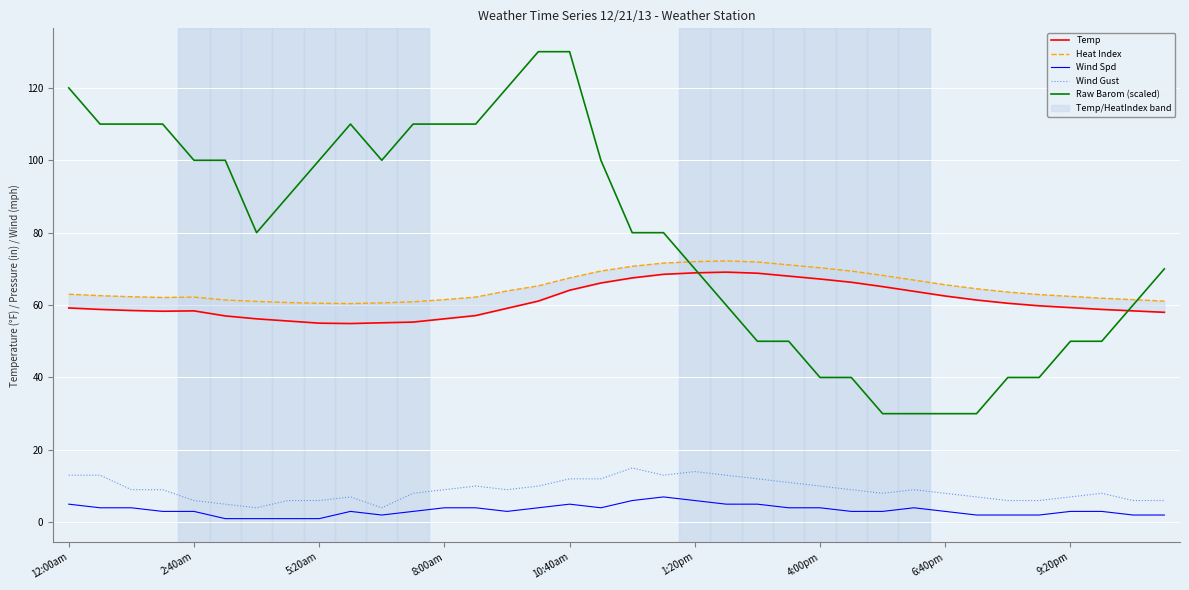

What is the highest value of the Raw Barom (scaled) series?

130.0